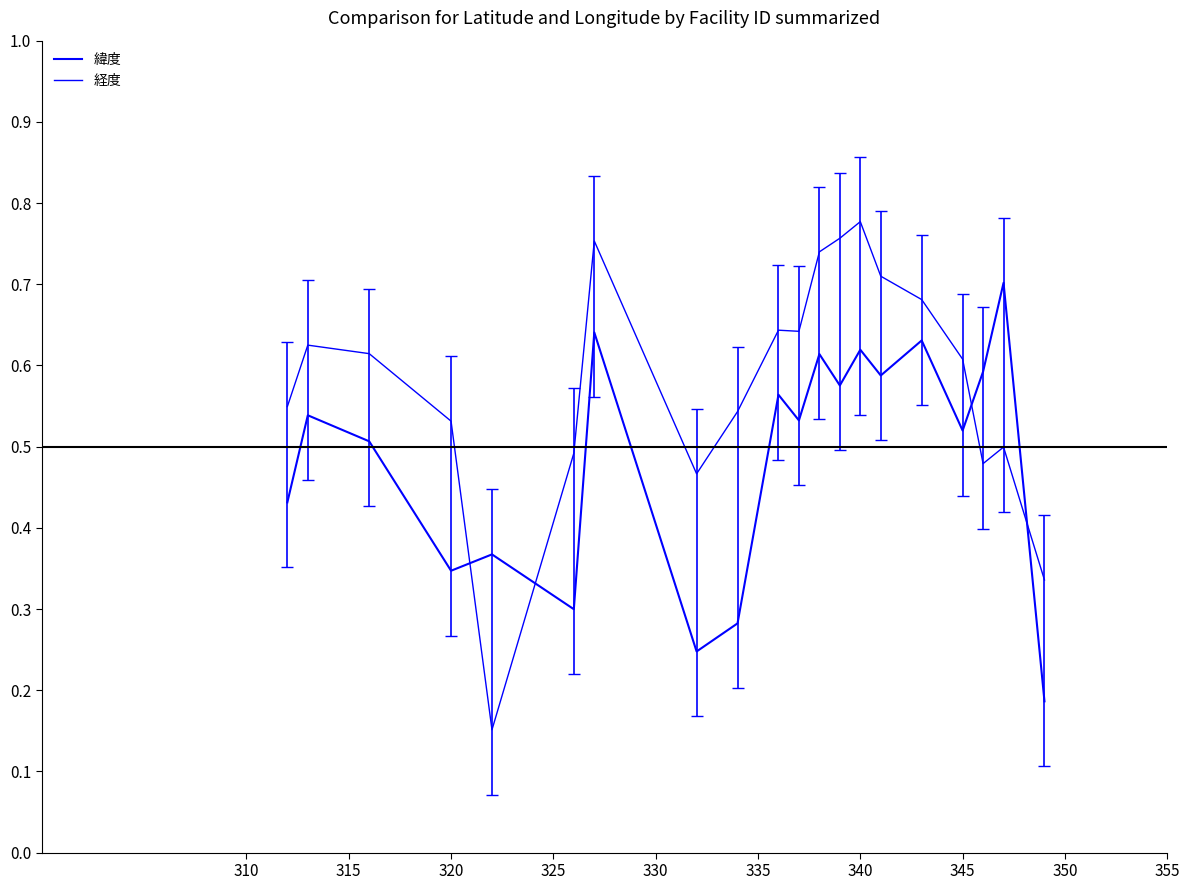

Does the chart display data point markers on the line(s)?

No